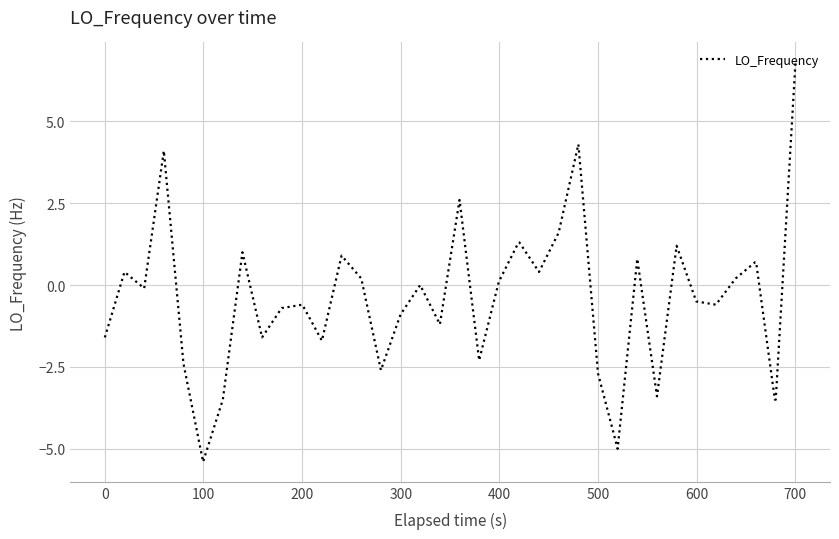

What is the minimum value shown in the chart?

-5.4